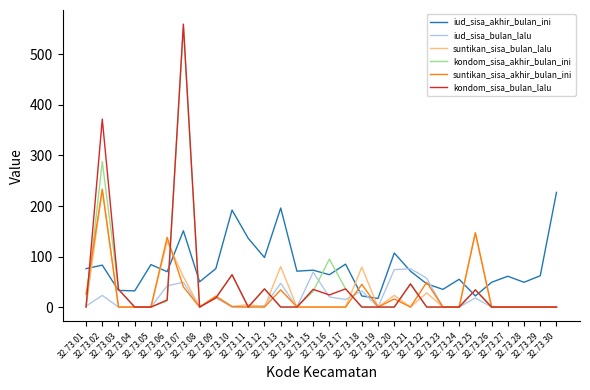

What is the greatest value displayed?

560